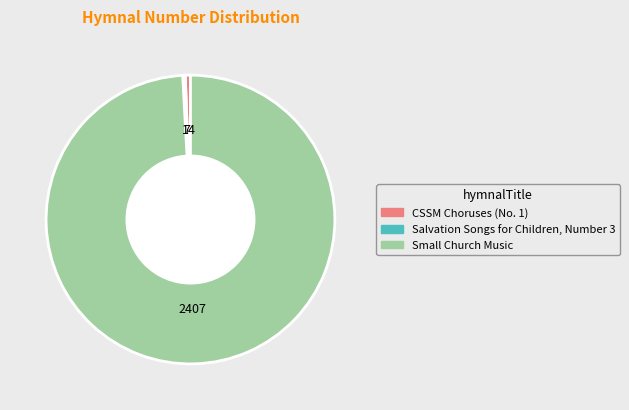

Which category has the biggest portion of the pie?

Small Church Music